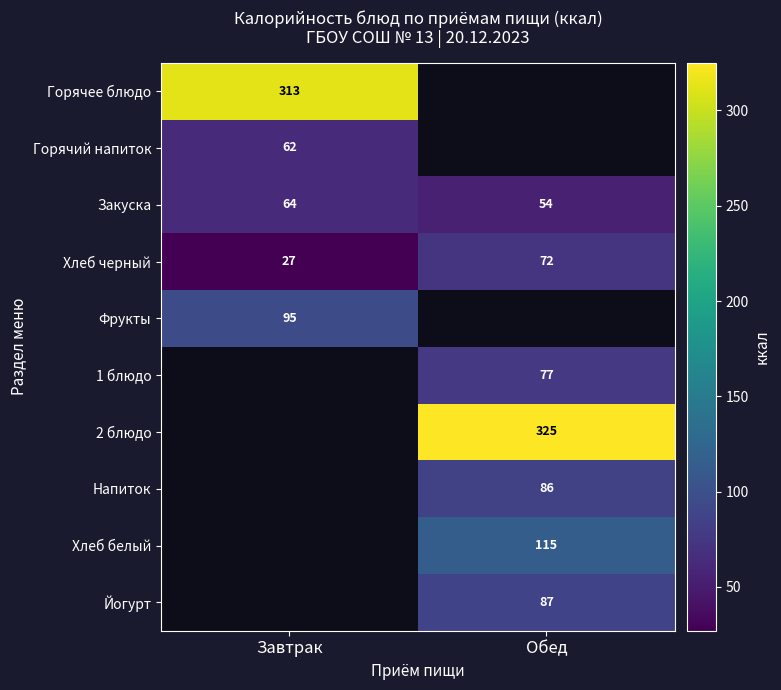

At how many categories does at least one series exceed 34?

2